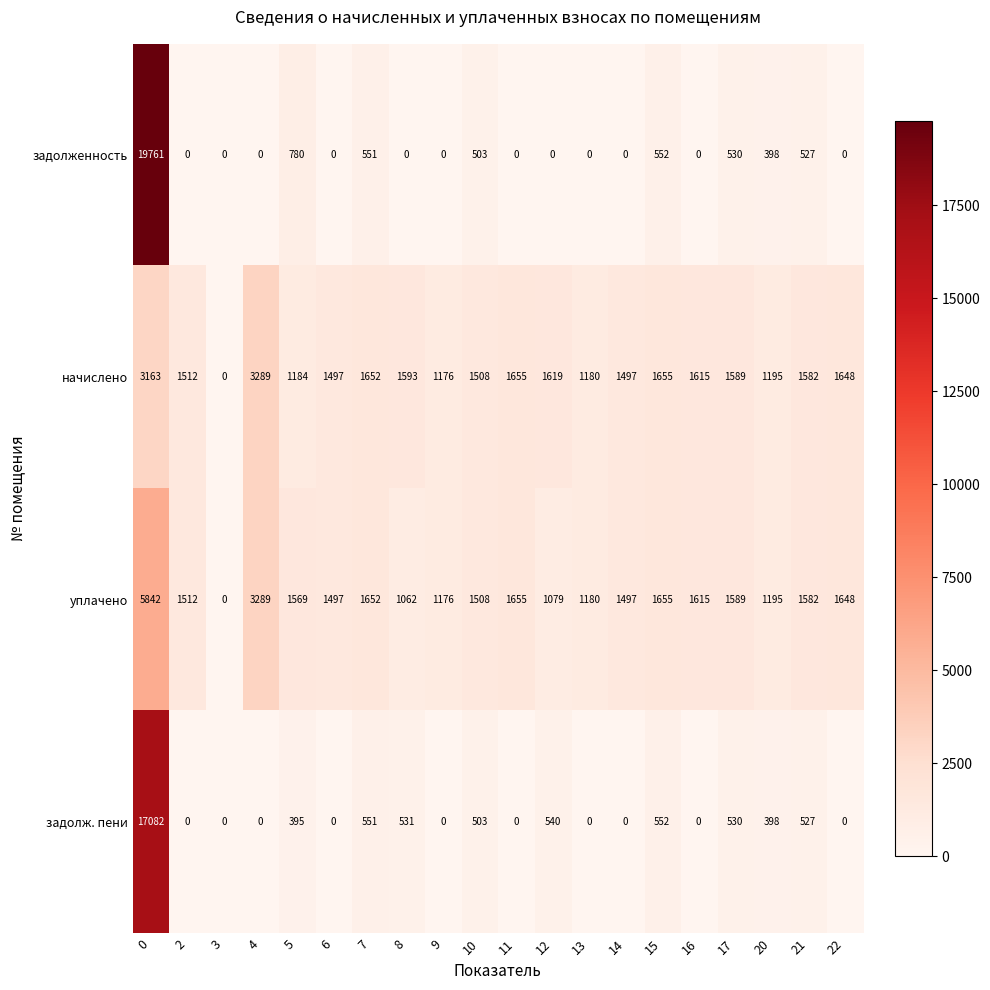

What is the greatest value displayed?

19761